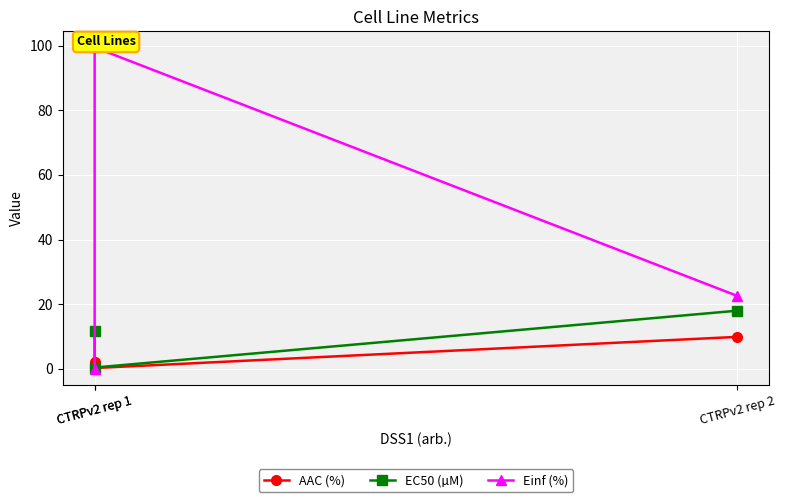

What are all the series names shown in the legend?

AAC (%), EC50 (µM), Einf (%)